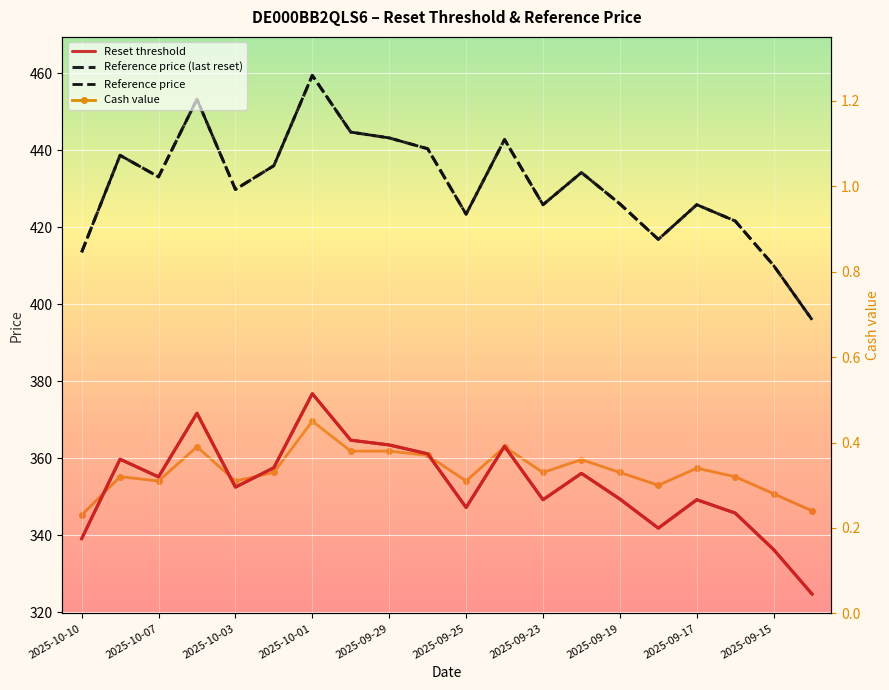

Which has a higher value, 12 or 18?

12